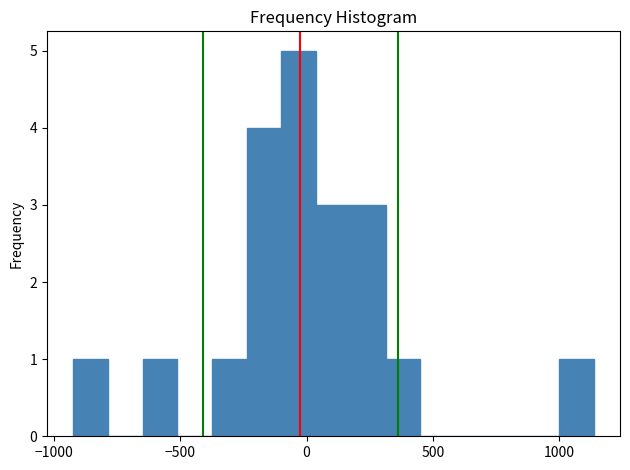

Read against the x-axis, roughly where is the centre of the tallest bar?

-50